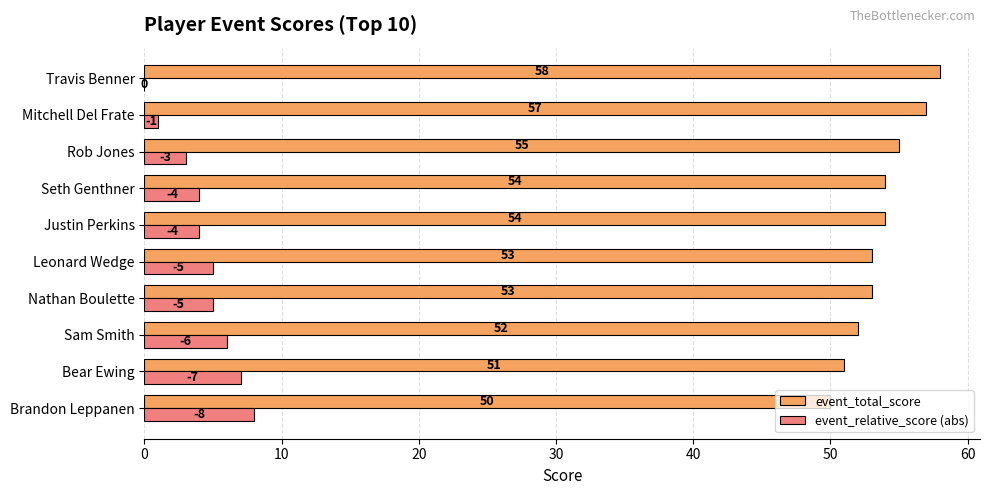

The event_total_score series shows 86 at Sam Smith. True or false?

False